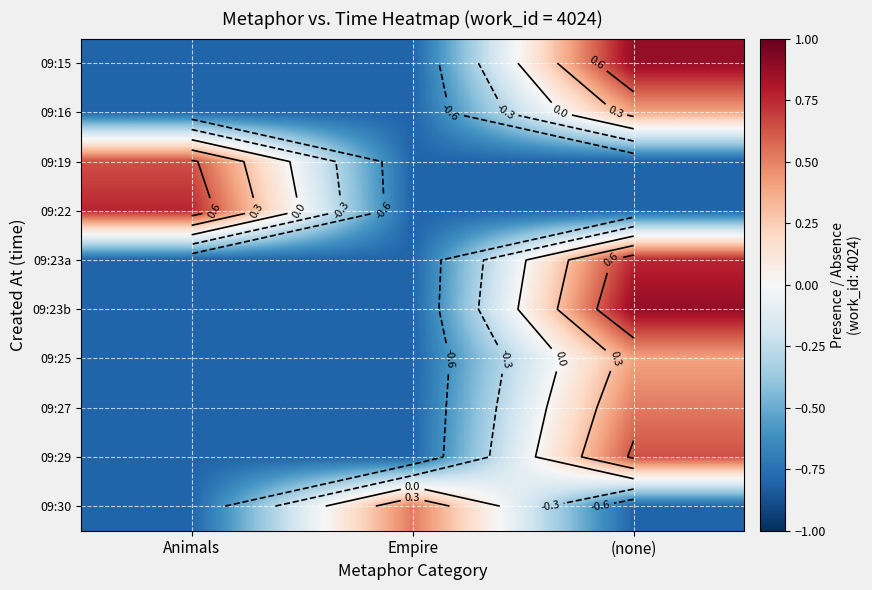

What is the sum of the 09:30 values at (none) and Animals?

-1.6